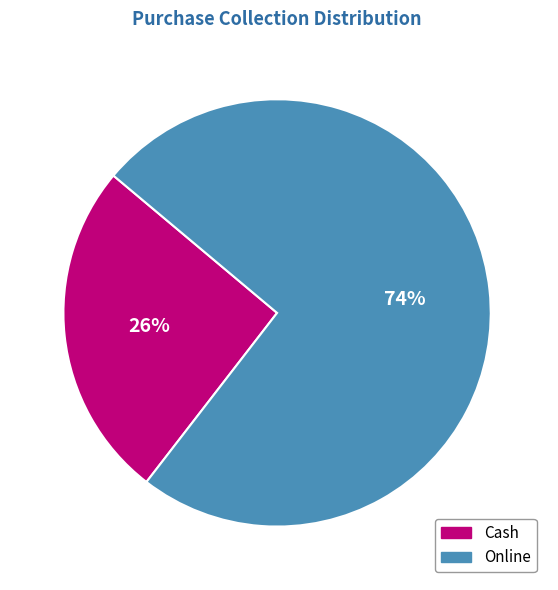

Which slice is the largest?

Online